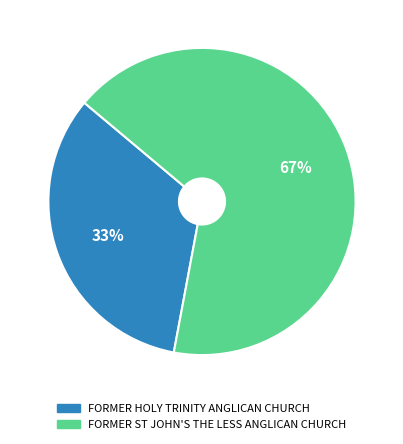

To the nearest percent, what percentage of the pie is FORMER HOLY TRINITY ANGLICAN CHURCH?

33%